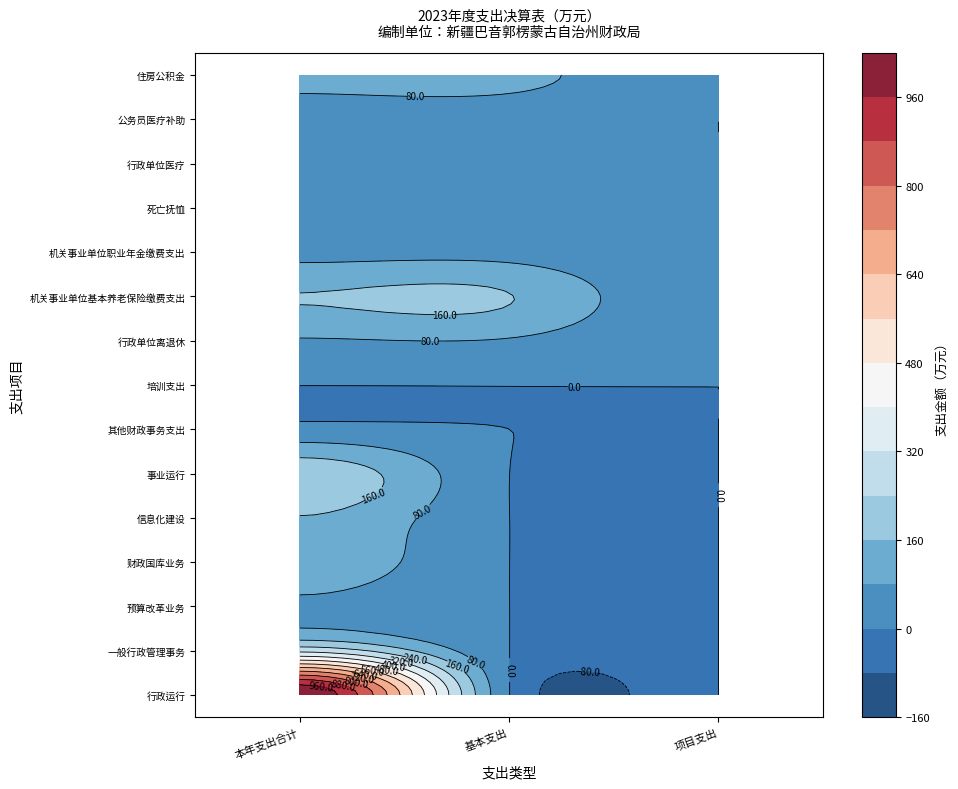

The 住房公积金 series shows 108.4 at 0. True or false?

True